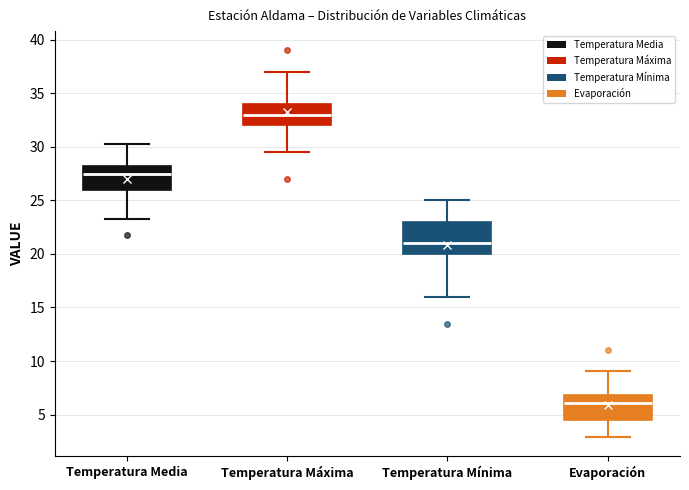

Which box's median line is the lowest?

Evaporación